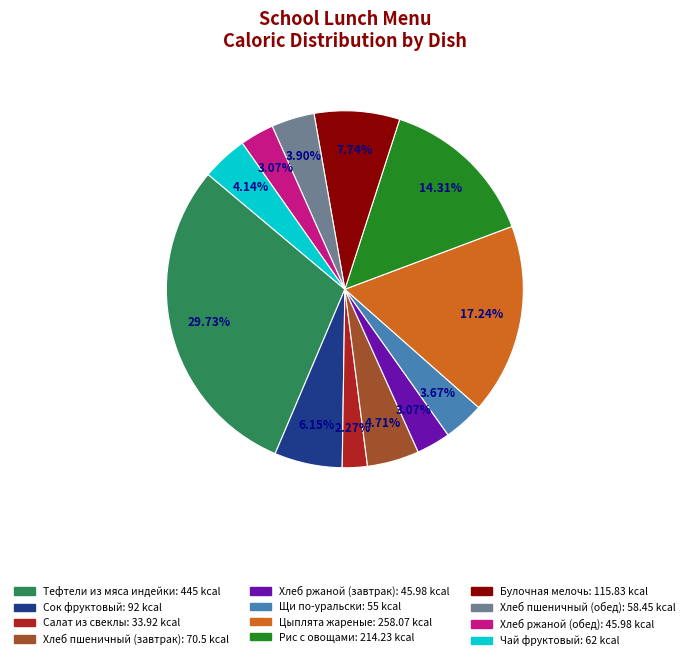

To the nearest percent, what is the combined percentage of Салат из свеклы and Хлеб ржаной (завтрак)?

5%